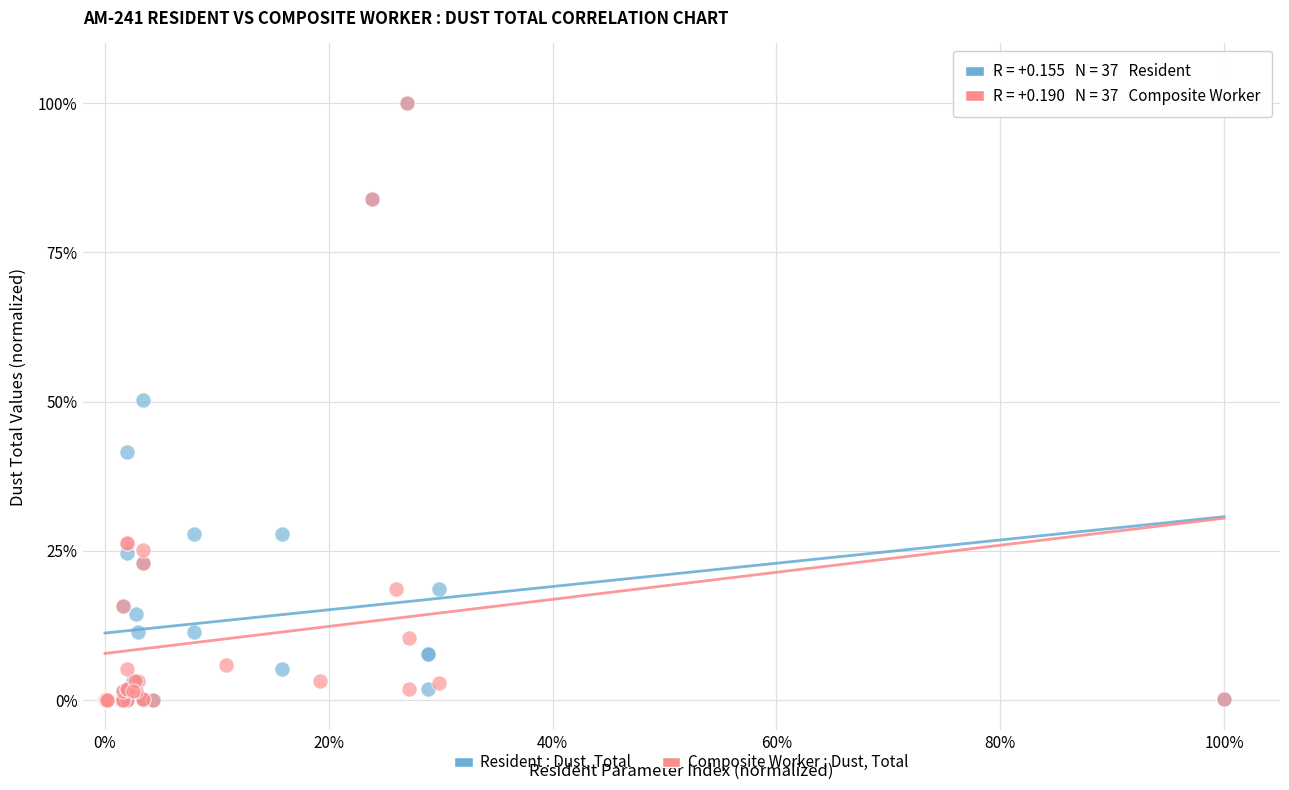

What are all the series names shown in the legend?

Resident : Dust, Total, Composite Worker : Dust, Total